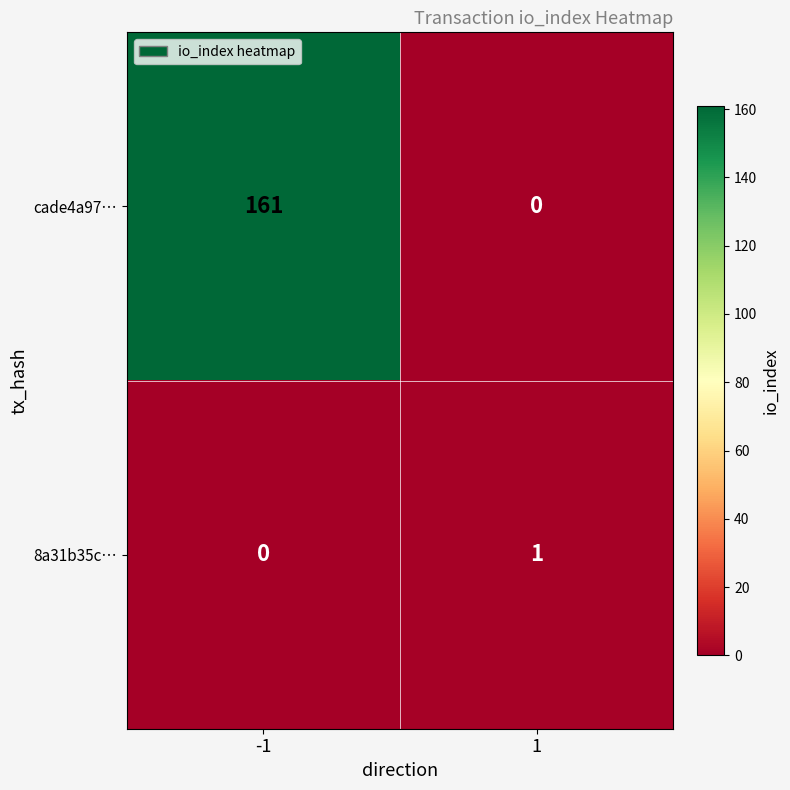

What is the sum of all cade4a97… values?

161